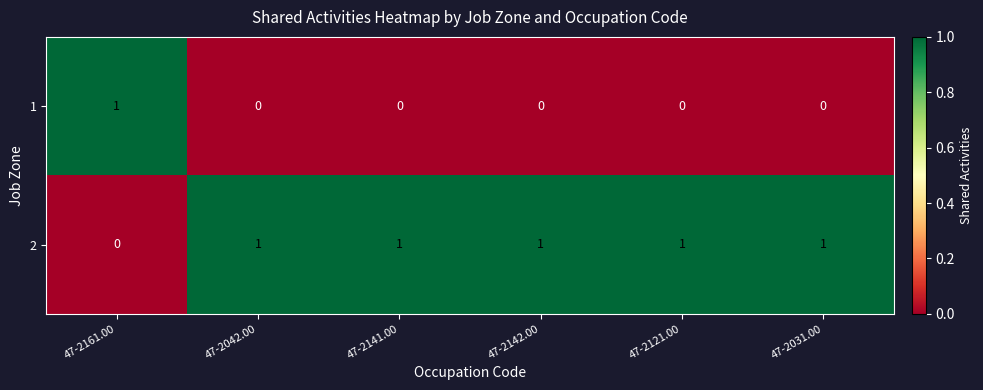

At how many categories does at least one series exceed 0?

6